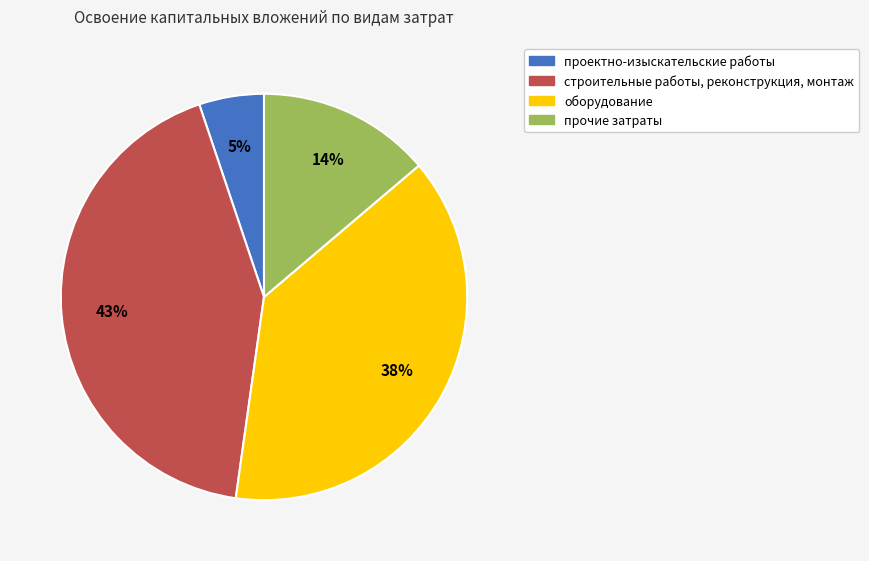

Which has a higher value, прочие затраты or строительные работы, реконструкция, монтаж?

строительные работы, реконструкция, монтаж